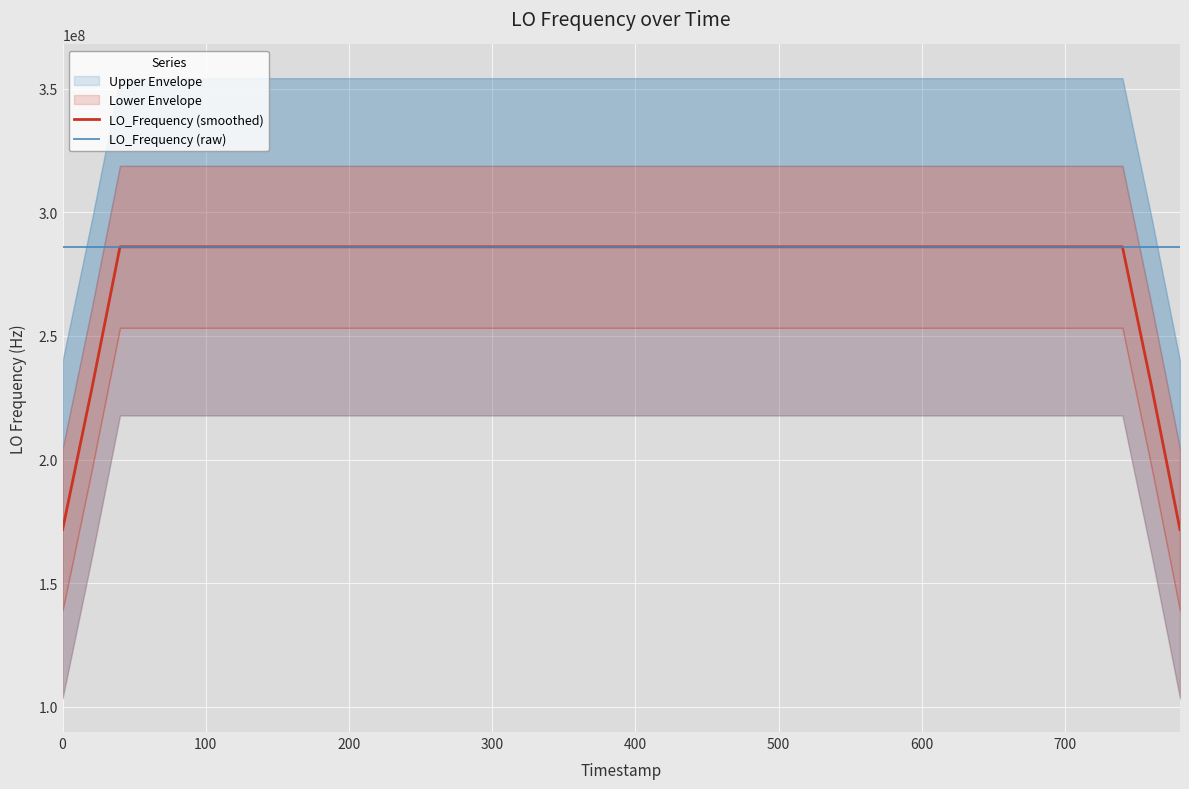

What is the minimum value for LO_Frequency (raw)?

286078796.8